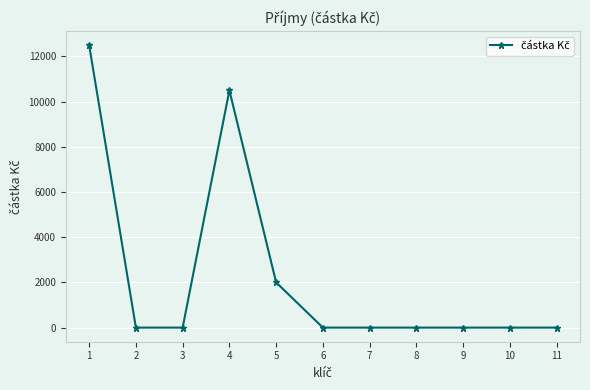

True or false: the data has more than 0 interior local peaks.

True